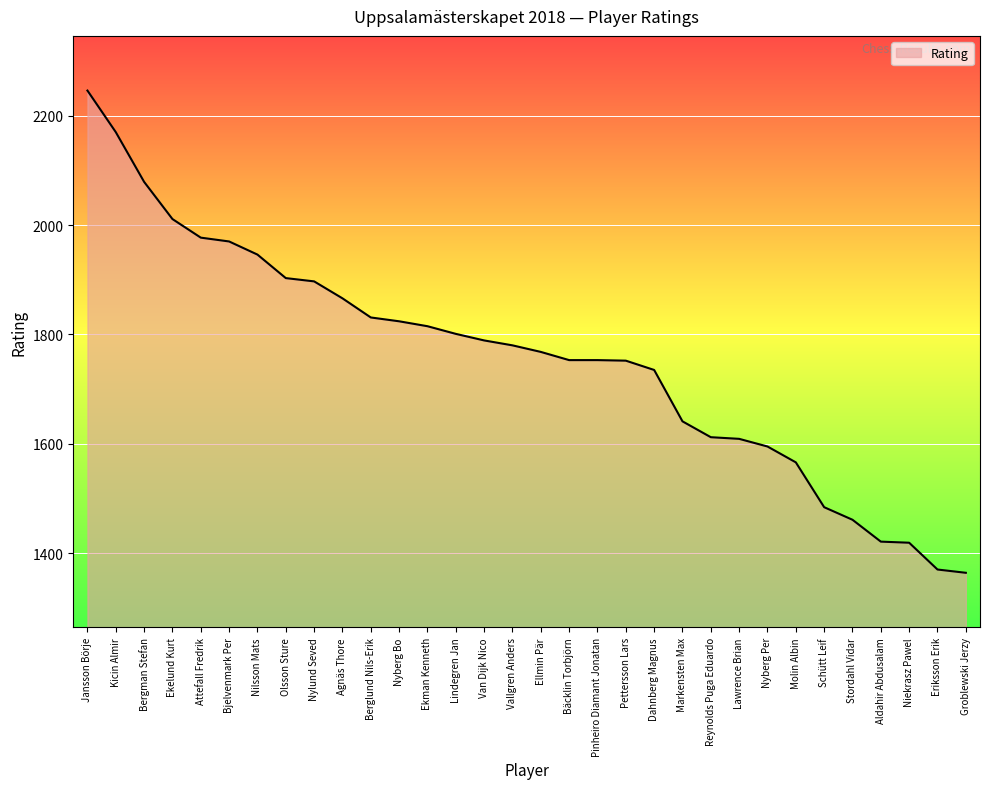

At which label does the data first exceed 1780?

Jansson Börje